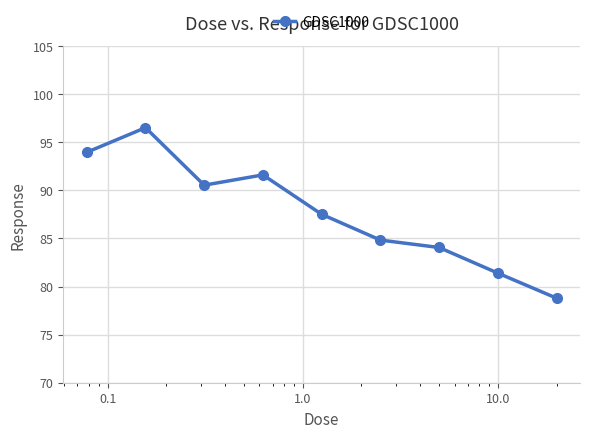

What is the value of the 4th point from the left?

91.6